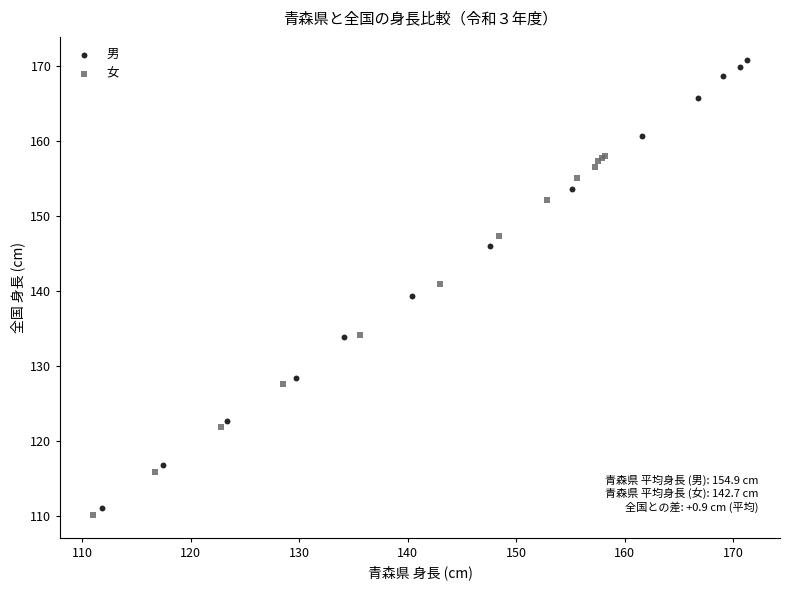

Which series contains the lowest Y value?

女